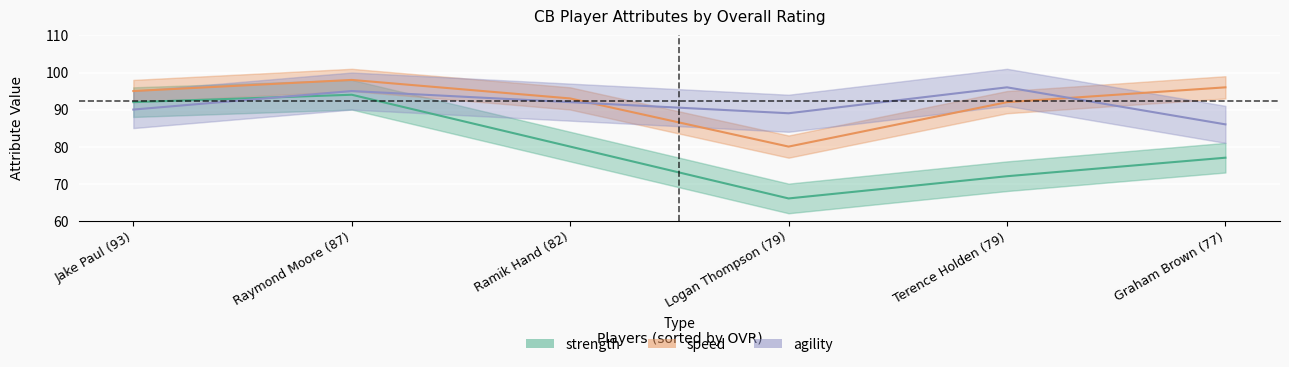

True or false: speed and strength cross at least once.

False